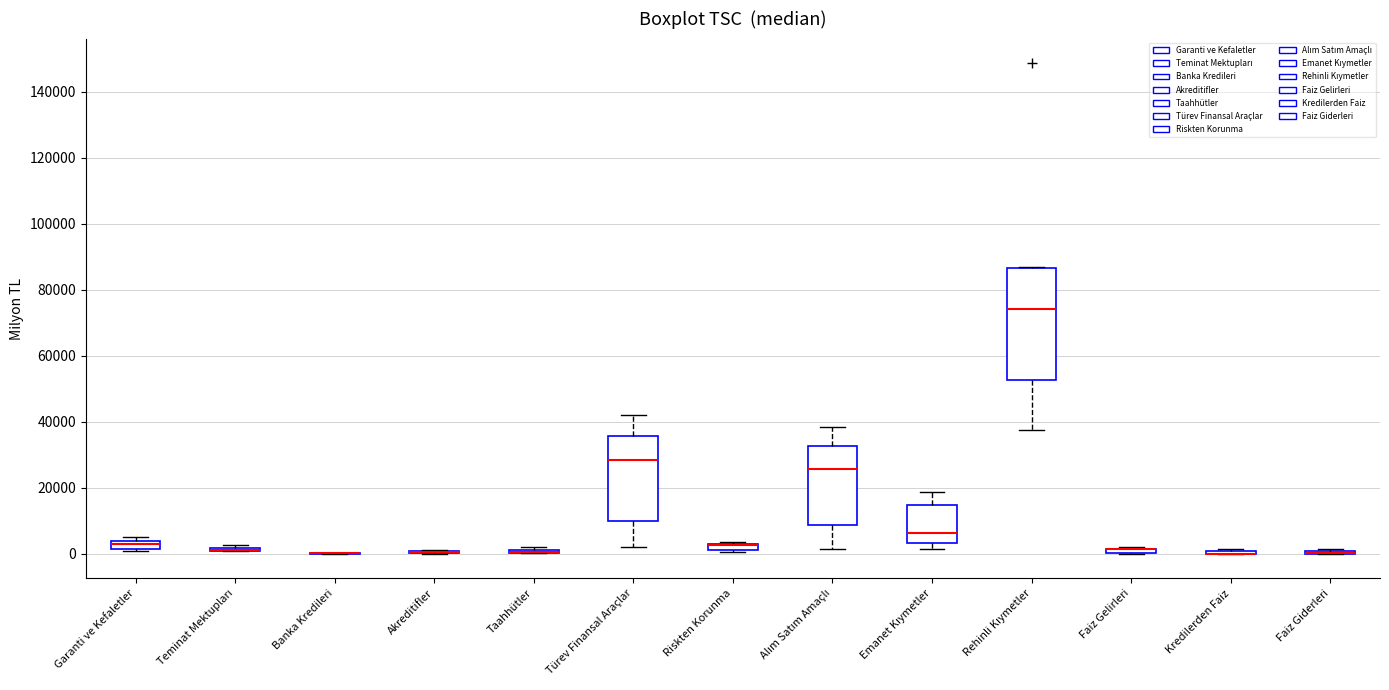

Comparing the boxes themselves (not the whiskers), which one is the tallest?

Rehinli Kıymetler